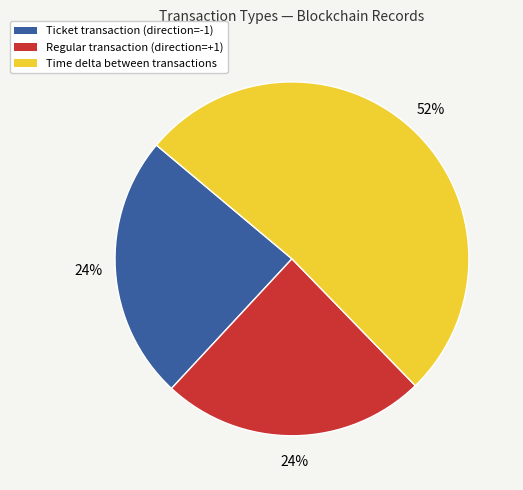

The Time delta between transactions slice represents 60% of the pie. True or false?

False